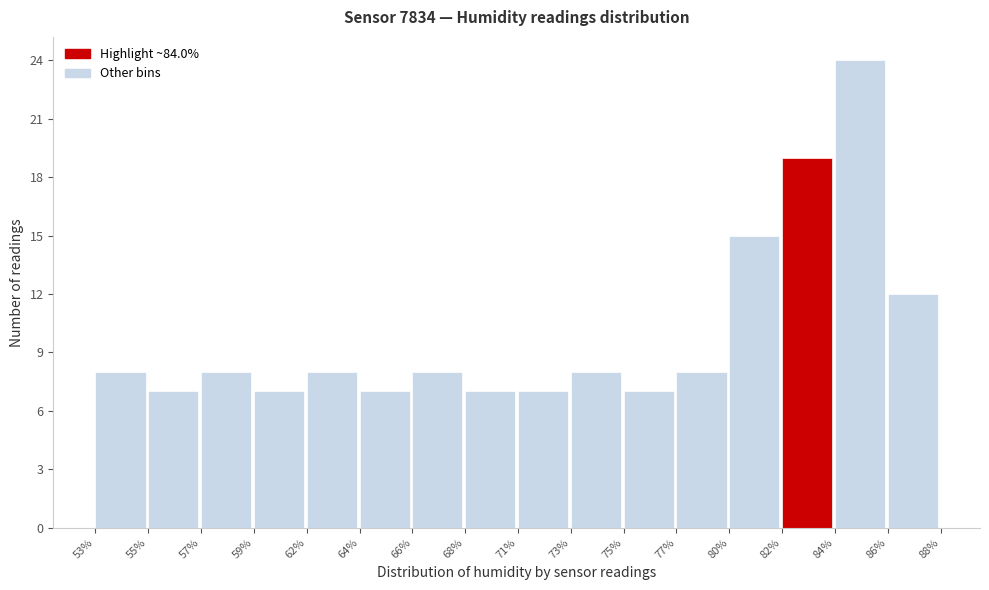

Reading left to right, what are all the values shown in this chart?

53%=8	55%=7	57%=8	59%=7	62%=8	64%=7	66%=8	68%=7	71%=7	73%=8	75%=7	77%=8	80%=15	82%=19	84%=24	86%=12